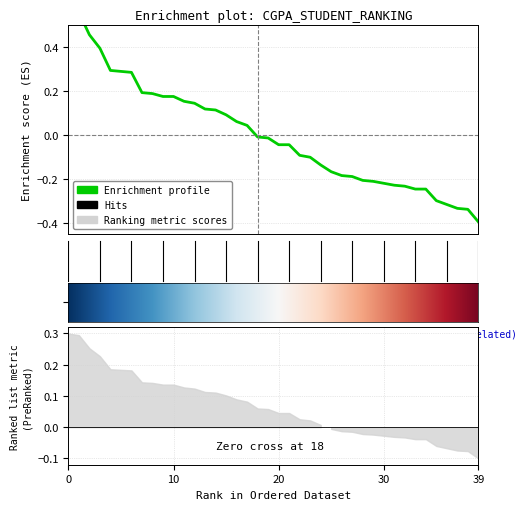

How many lines are shown in the chart?

1